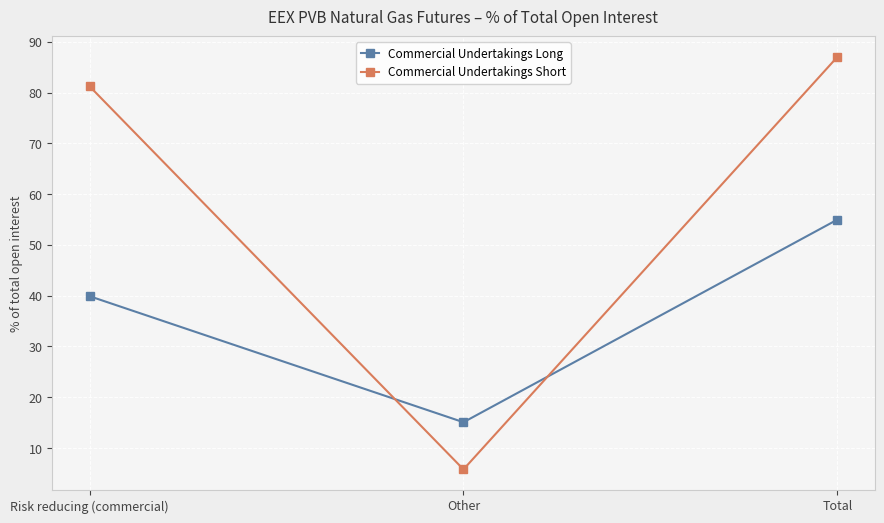

Reading left to right, list all the values displayed in this chart.

Commercial Undertakings Long: 39.9	15.1	55.0
Commercial Undertakings Short: 81.2	5.8	87.0